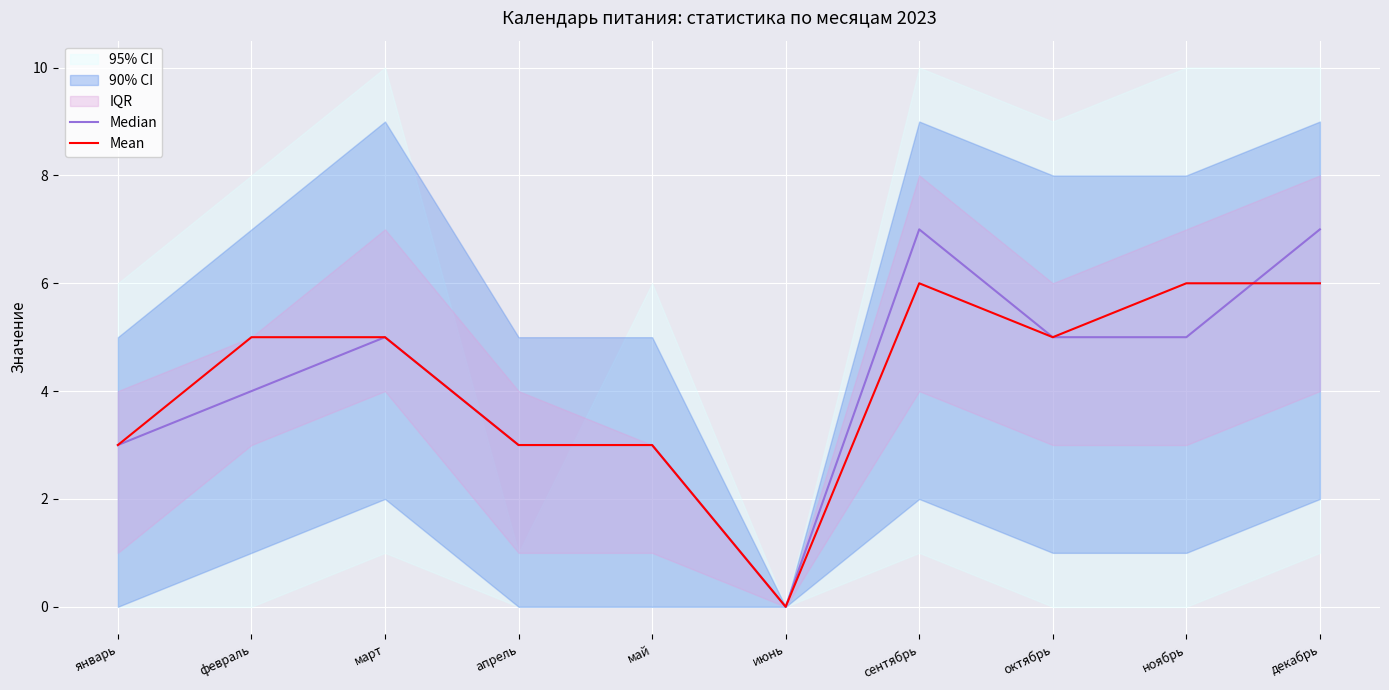

Is the value of Median at февраль greater than the value of Mean at октябрь?

No